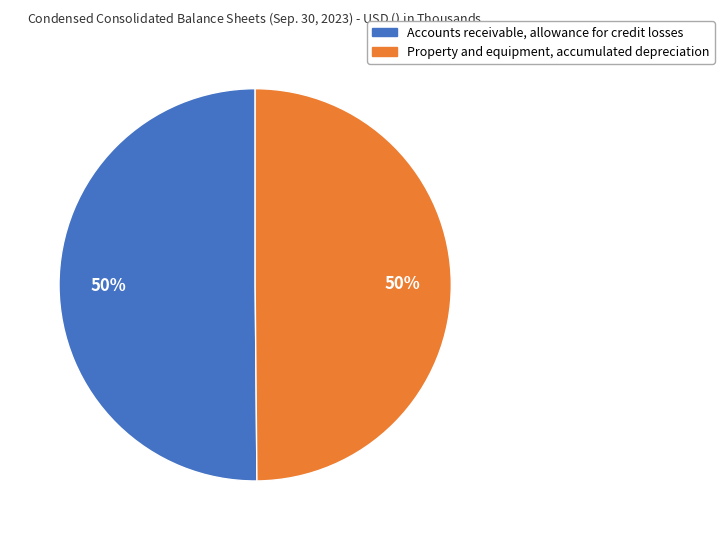

Do Accounts receivable, allowance for credit losses and Property and equipment, accumulated depreciation together represent more than half of the pie?

Yes